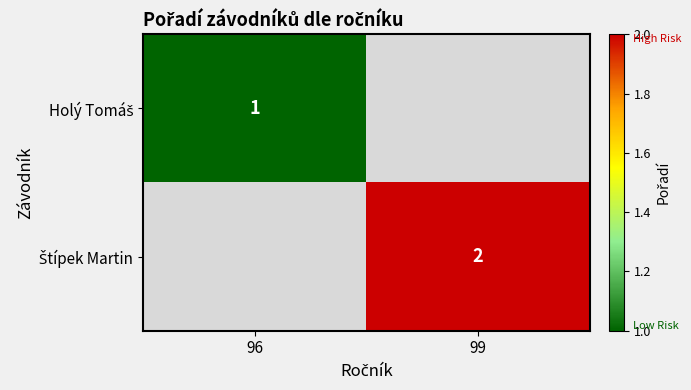

List the labels in order of Holý Tomáš value, smallest first.

96, 99